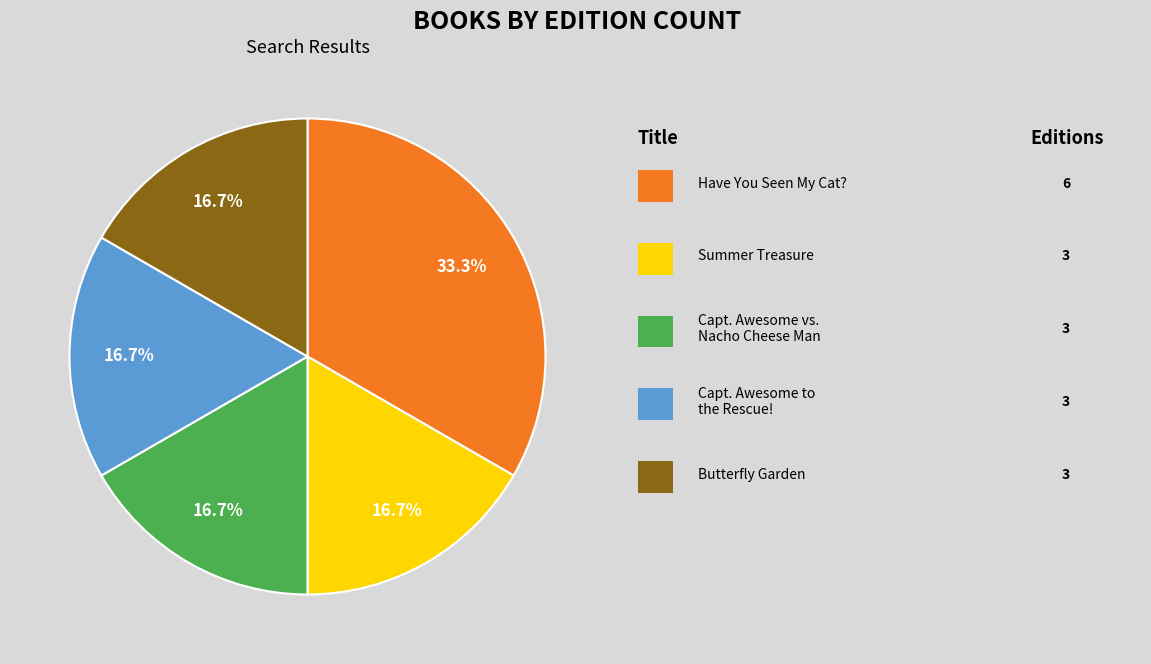

Does any single category account for the majority?

No